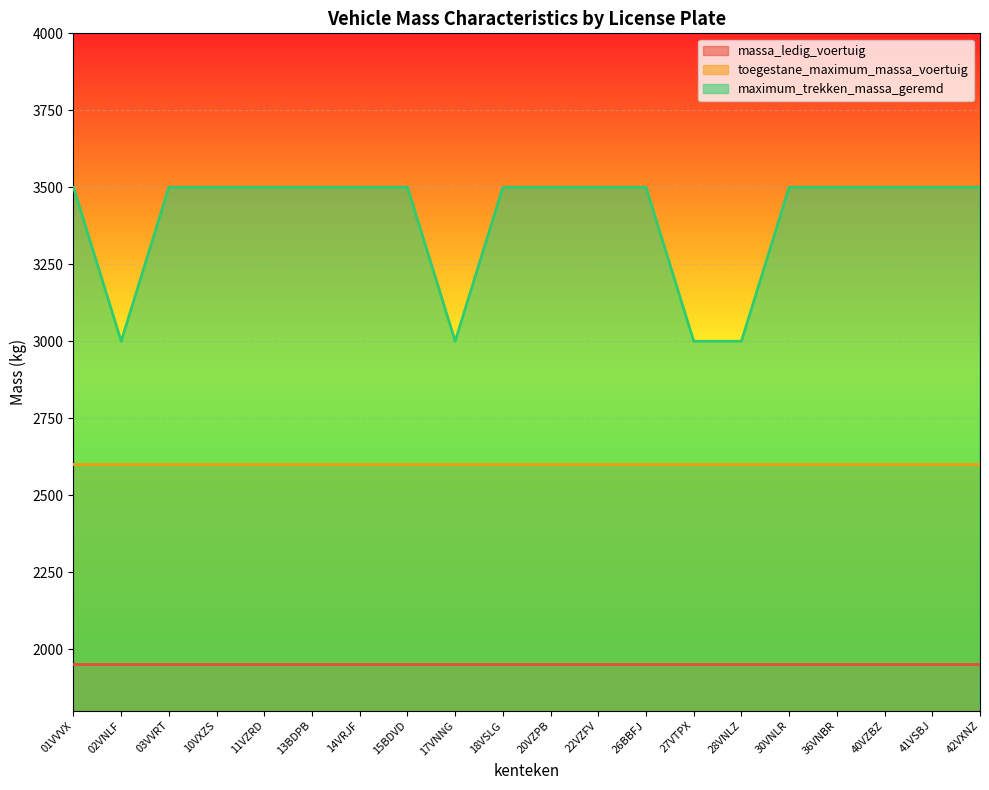

What position from the left is 30VNLR?

16